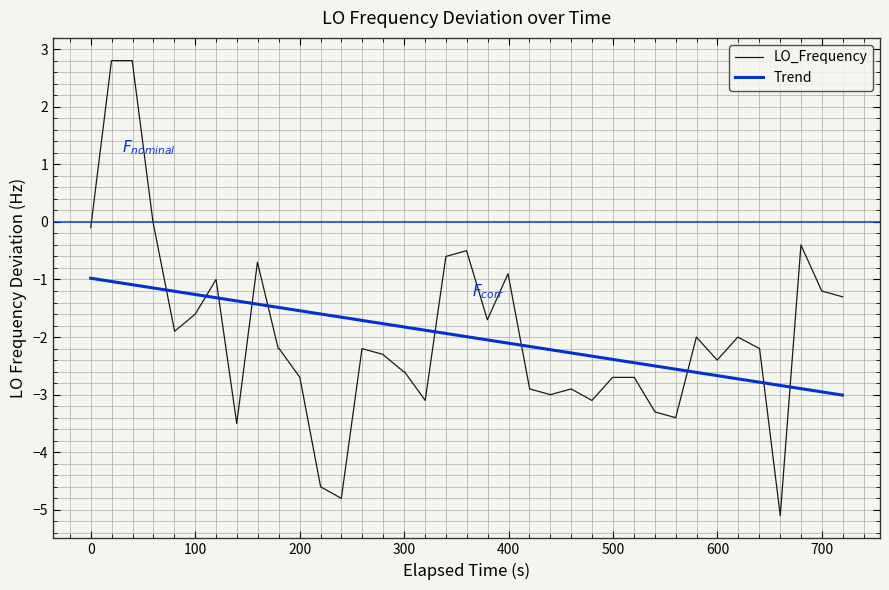

What is the maximum value for LO_Frequency?

2.8